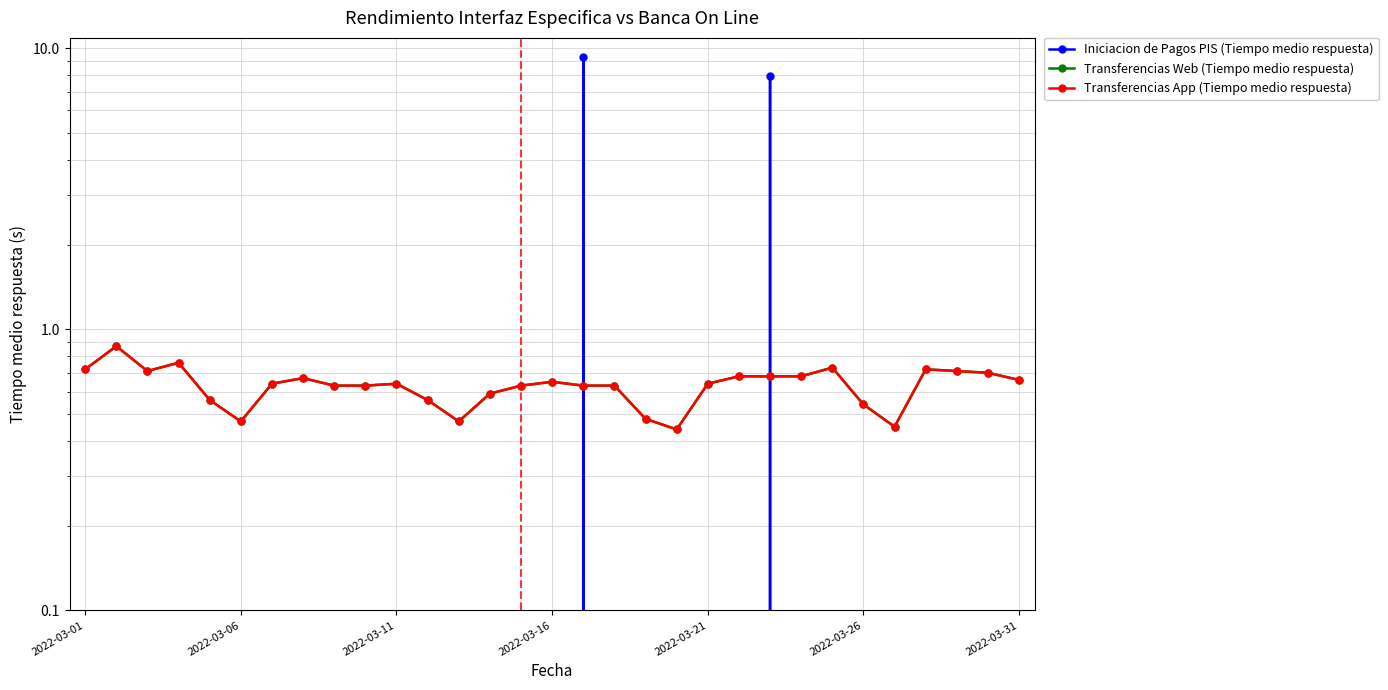

Which series has the widest spread of values?

Iniciacion de Pagos PIS (Tiempo medio respuesta)